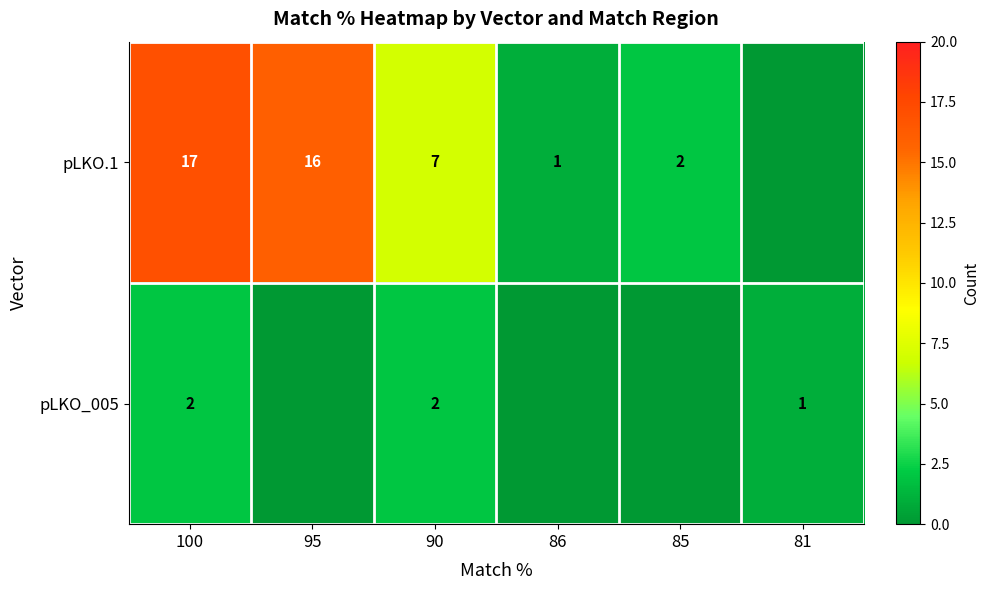

Between 85 and 81, which is larger?

85